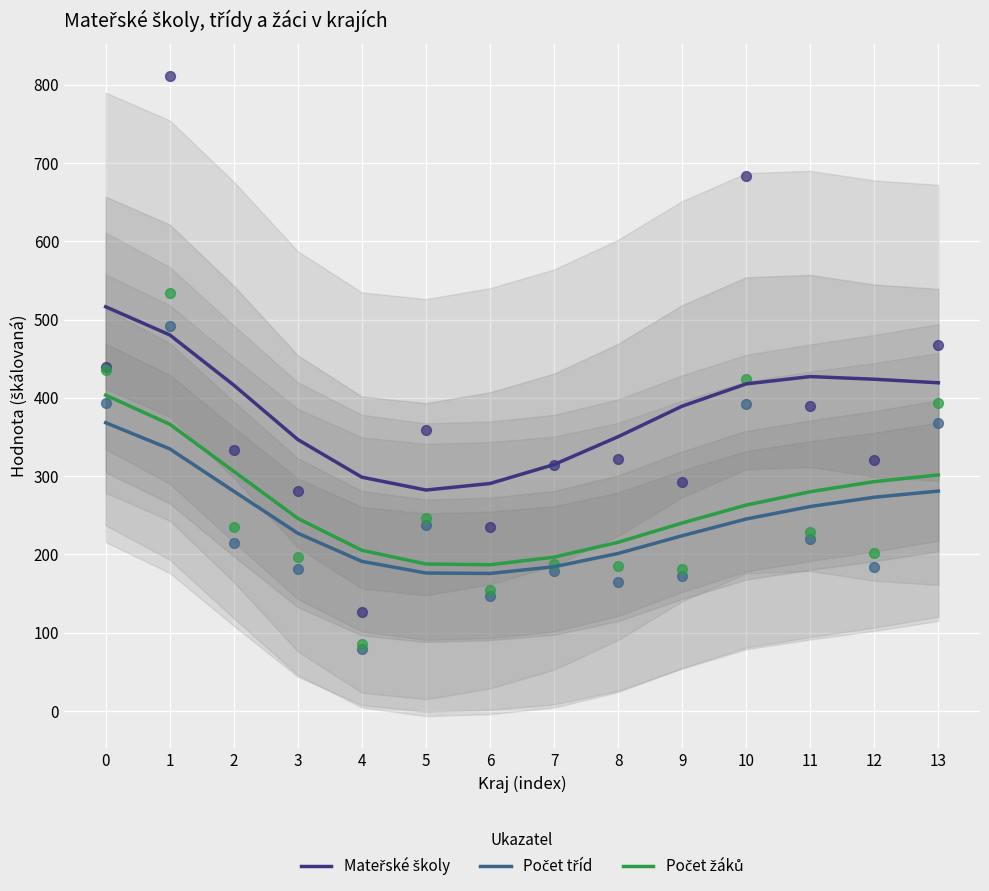

At how many categories does at least one series exceed 354?

8